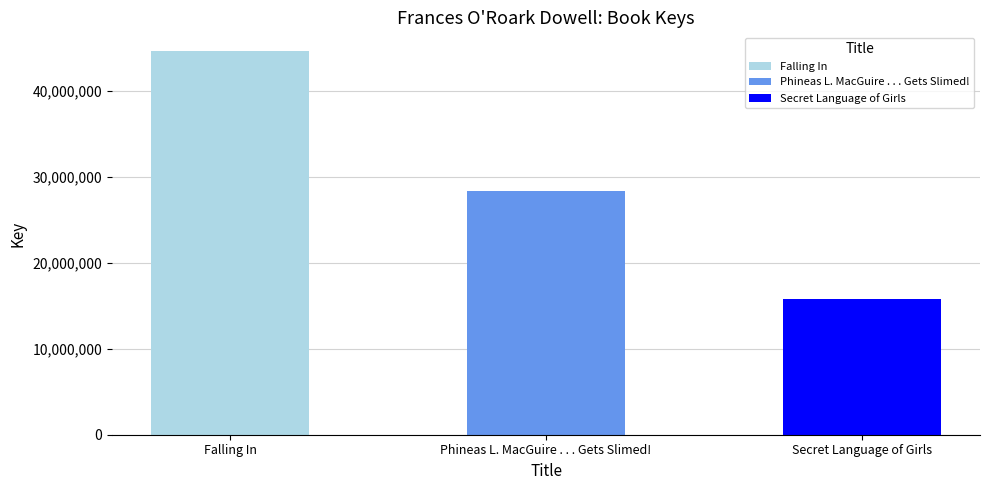

At which label does the data first exceed 28434798?

Falling In